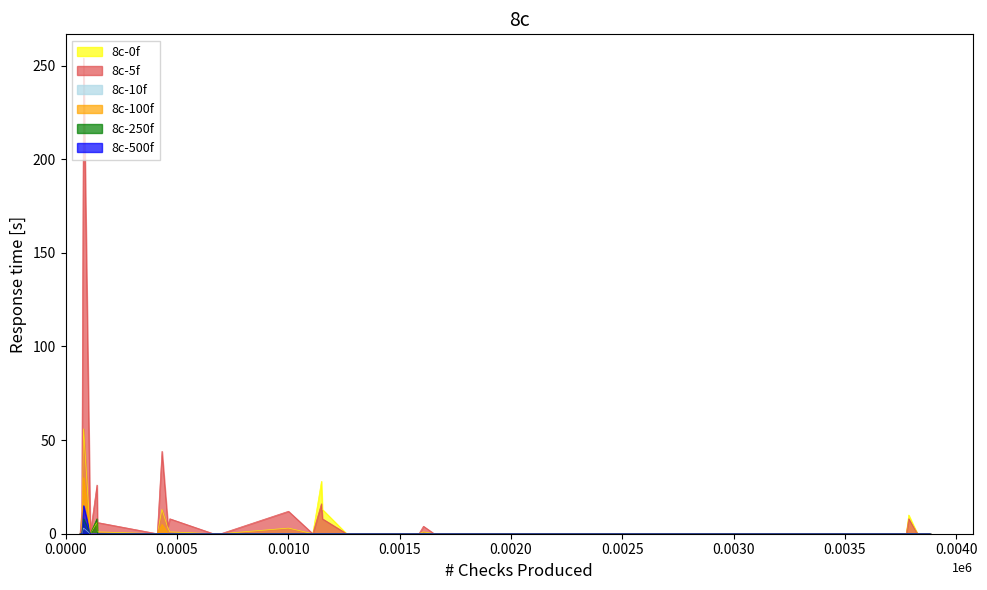

Which series has the widest spread of values?

8c-5f